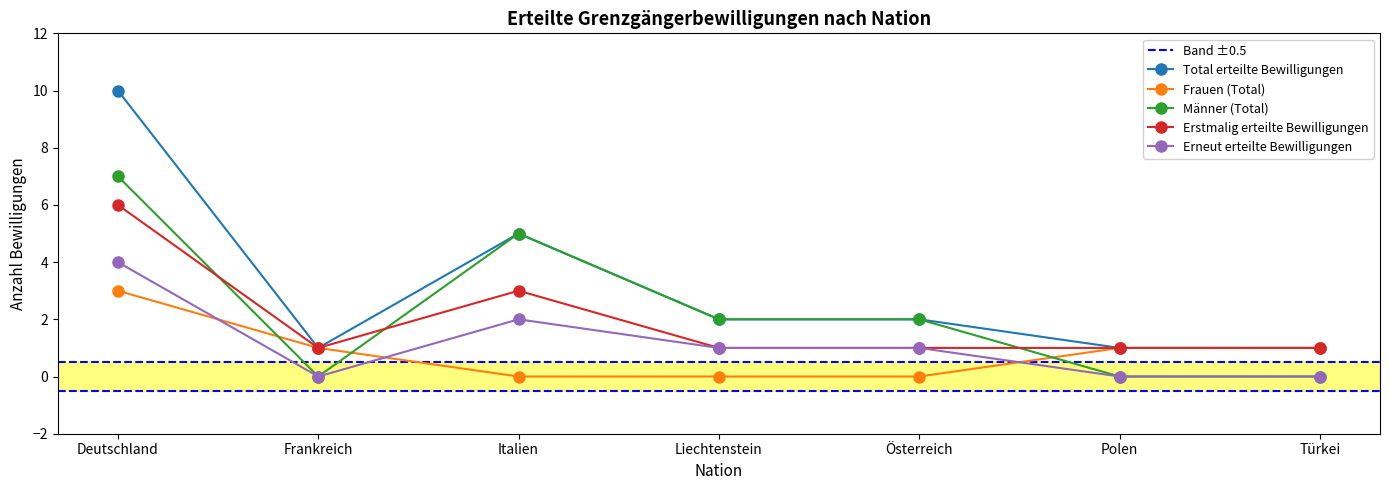

Rank the series by their maximum value, from highest to lowest.

Total erteilte Bewilligungen, Männer (Total), Erstmalig erteilte Bewilligungen, Erneut erteilte Bewilligungen, Frauen (Total)